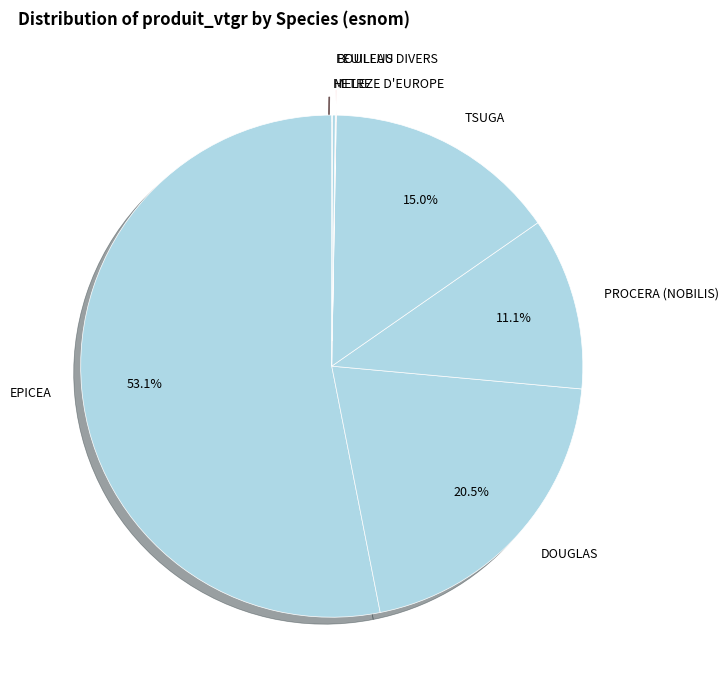

What is the ratio of the value at PROCERA (NOBILIS) to the value at DOUGLAS?

0.5